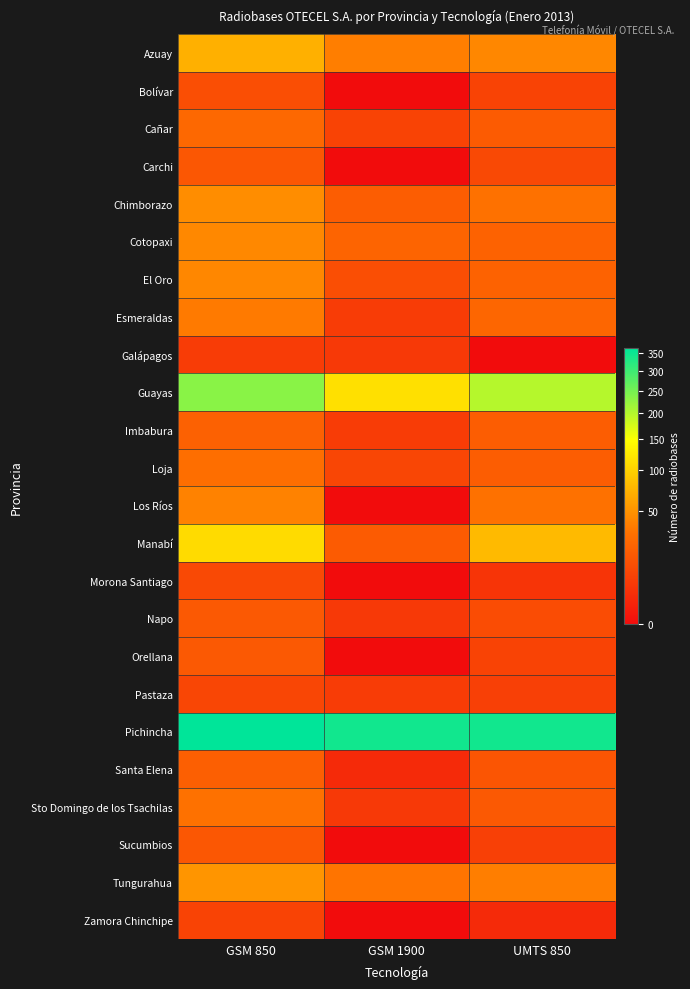

Reading left to right, extract all data points from this chart.

Azuay: GSM 850=71	GSM 1900=38	UMTS 850=43
Bolívar: GSM 850=12	GSM 1900=0	UMTS 850=8
Cañar: GSM 850=25	GSM 1900=8	UMTS 850=18
Carchi: GSM 850=16	GSM 1900=0	UMTS 850=10
Chimborazo: GSM 850=47	GSM 1900=19	UMTS 850=31
Cotopaxi: GSM 850=44	GSM 1900=23	UMTS 850=22
El Oro: GSM 850=43	GSM 1900=12	UMTS 850=22
Esmeraldas: GSM 850=36	GSM 1900=6	UMTS 850=24
Galápagos: GSM 850=6	GSM 1900=5	UMTS 850=0
Guayas: GSM 850=234	GSM 1900=115	UMTS 850=199
Imbabura: GSM 850=21	GSM 1900=6	UMTS 850=19
Loja: GSM 850=29	GSM 1900=9	UMTS 850=19
Los Ríos: GSM 850=40	GSM 1900=0	UMTS 850=31
Manabí: GSM 850=110	GSM 1900=18	UMTS 850=80
Morona Santiago: GSM 850=10	GSM 1900=0	UMTS 850=4
Napo: GSM 850=17	GSM 1900=5	UMTS 850=11
Orellana: GSM 850=17	GSM 1900=0	UMTS 850=8
Pastaza: GSM 850=9	GSM 1900=6	UMTS 850=7
Pichincha: GSM 850=364	GSM 1900=344	UMTS 850=345
Santa Elena: GSM 850=20	GSM 1900=2	UMTS 850=15
Sto Domingo de los Tsachilas: GSM 850=31	GSM 1900=5	UMTS 850=17
Sucumbios: GSM 850=16	GSM 1900=0	UMTS 850=7
Tungurahua: GSM 850=52	GSM 1900=33	UMTS 850=38
Zamora Chinchipe: GSM 850=8	GSM 1900=0	UMTS 850=2